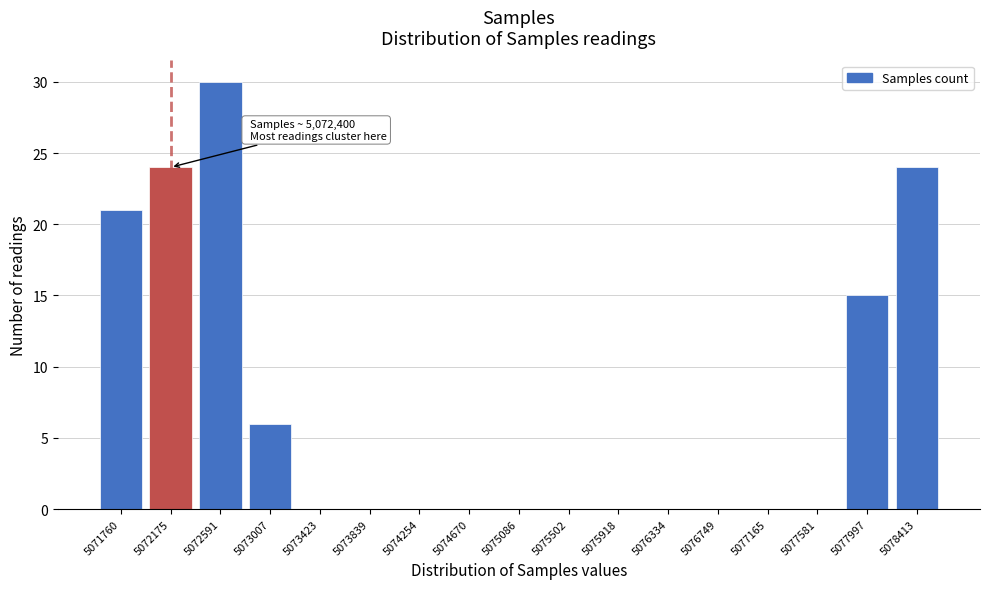

Reading left to right, transcribe all the data shown in this chart.

5071760=21	5072175=24	5072591=30	5073007=6	5073423=0	5073839=0	5074254=0	5074670=0	5075086=0	5075502=0	5075918=0	5076334=0	5076749=0	5077165=0	5077581=0	5077997=15	5078413=24